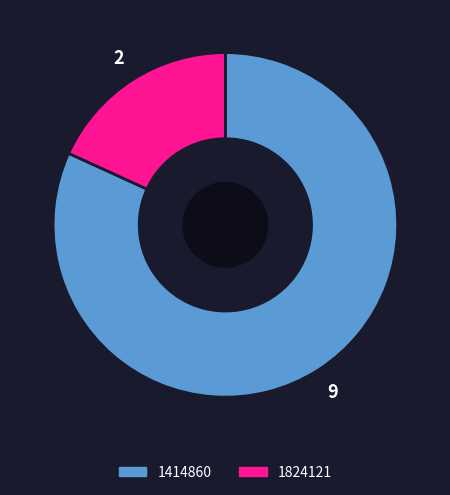

Count the number of slices in the pie.

2